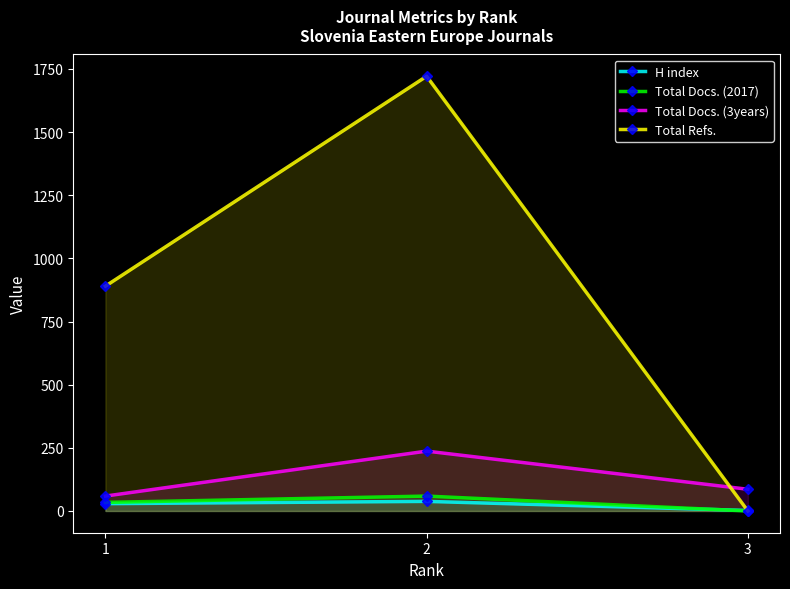

At which category is the sum across all series the highest?

2